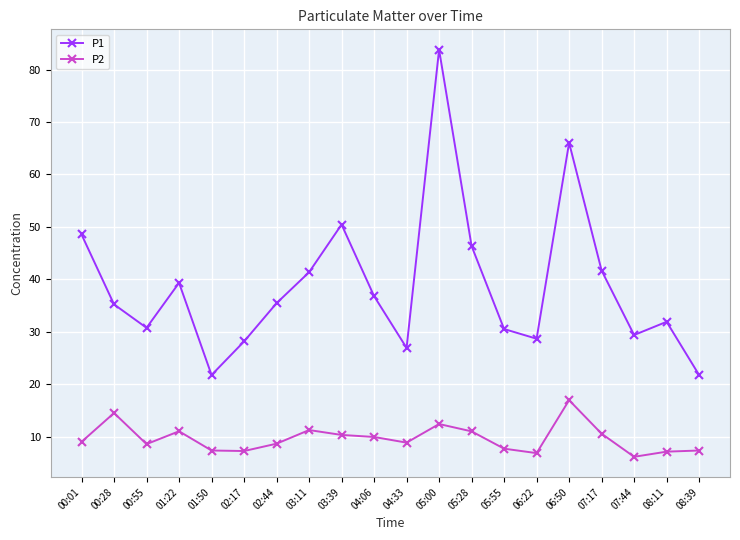

List the series in order of their peak value, highest first.

P1, P2